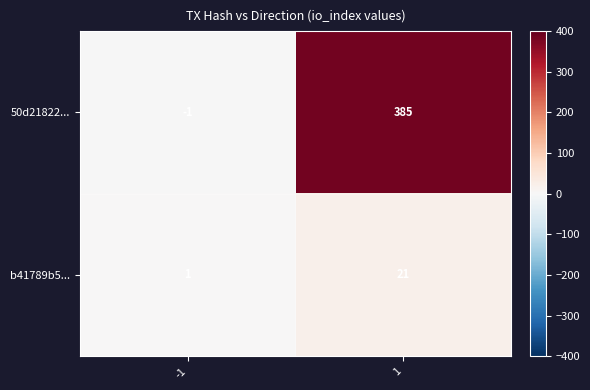

What is the highest value of the 50d21822... series?

385